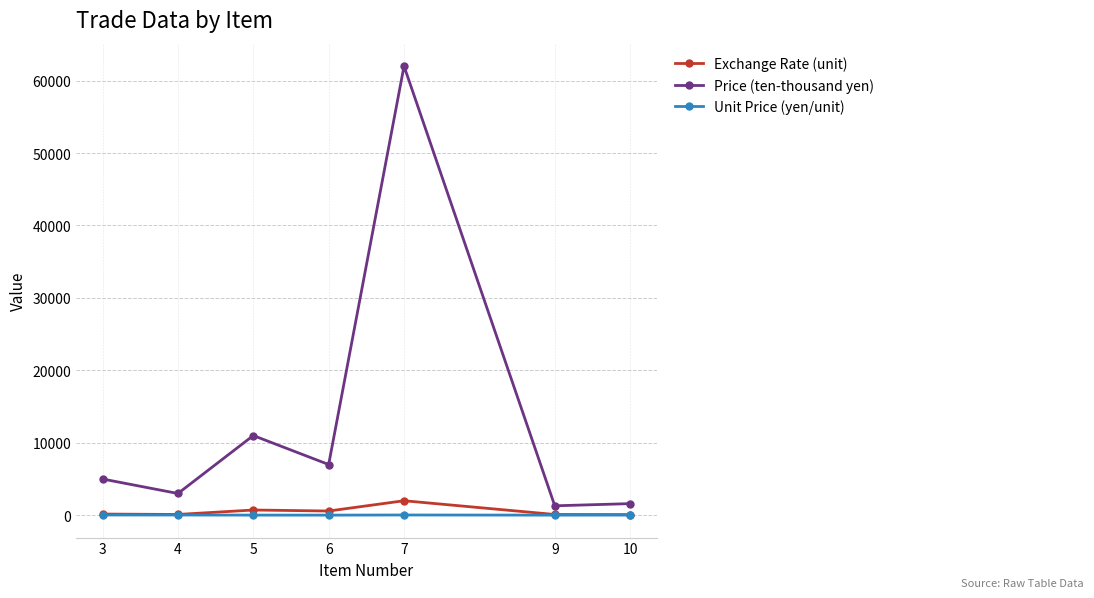

What is the greatest value displayed?

62000.0